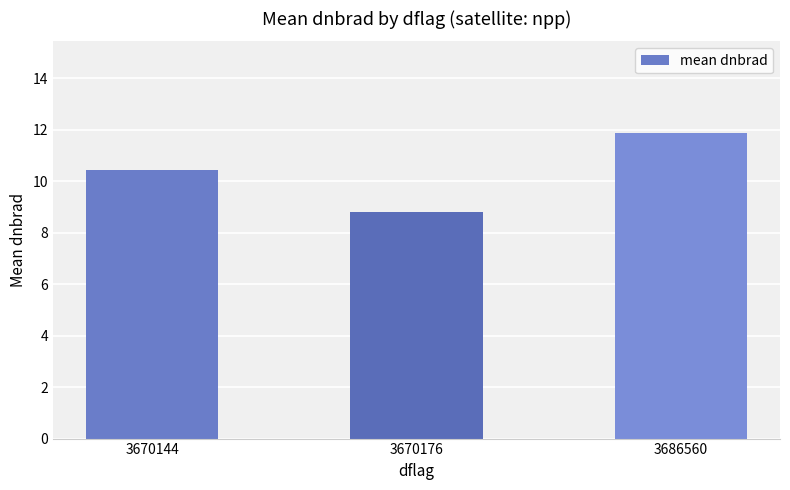

Reading left to right, transcribe all the data shown in this chart.

10.5	8.8	11.9